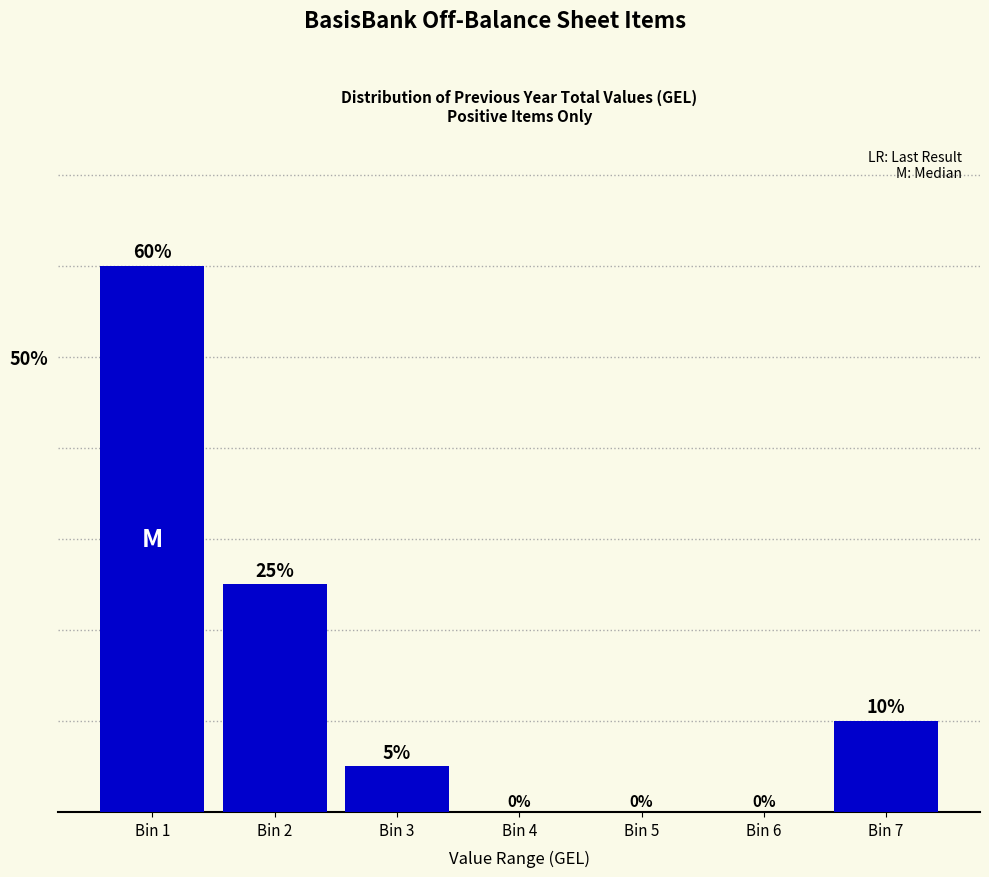

Reading left to right, transcribe all the data shown in this chart.

Bin 1=60	Bin 2=25	Bin 3=5	Bin 4=0	Bin 5=0	Bin 6=0	Bin 7=10